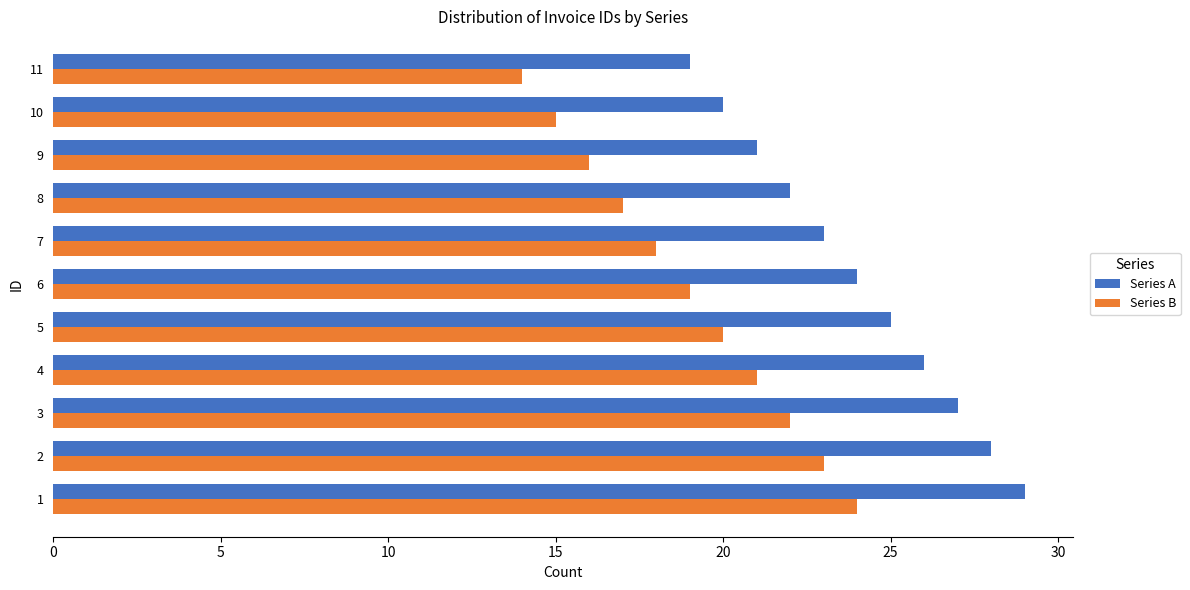

What value does the Series B series have at 6?

19